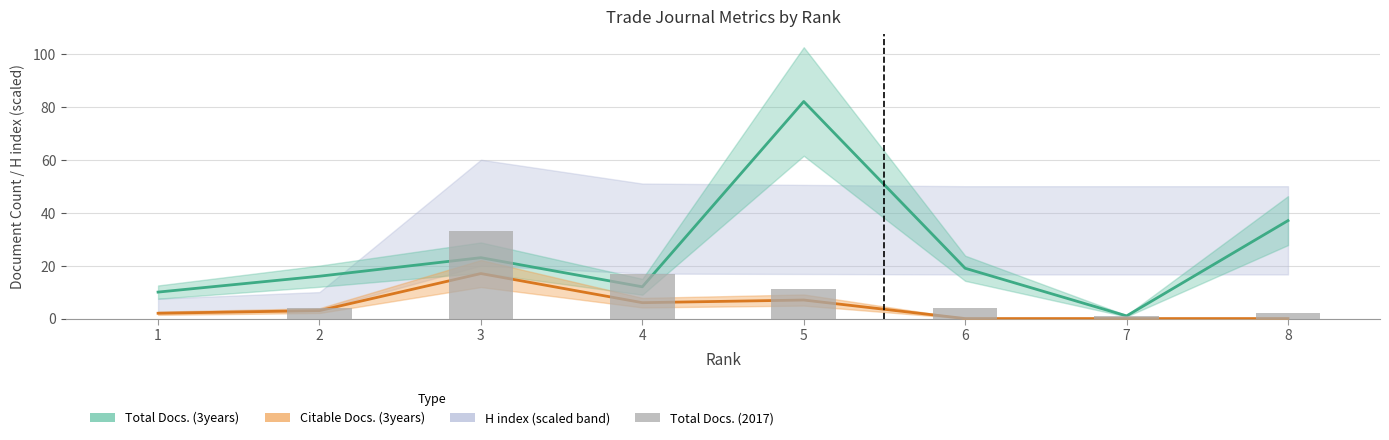

Reading left to right, what are all the values shown in this chart?

Total Docs. (3years): 10	16	23	12	82	19	1	37
Citable Docs. (3years): 2	3	17	6	7	0	0	0
Total Docs. (2017): 0	4	33	17	11	4	1	2